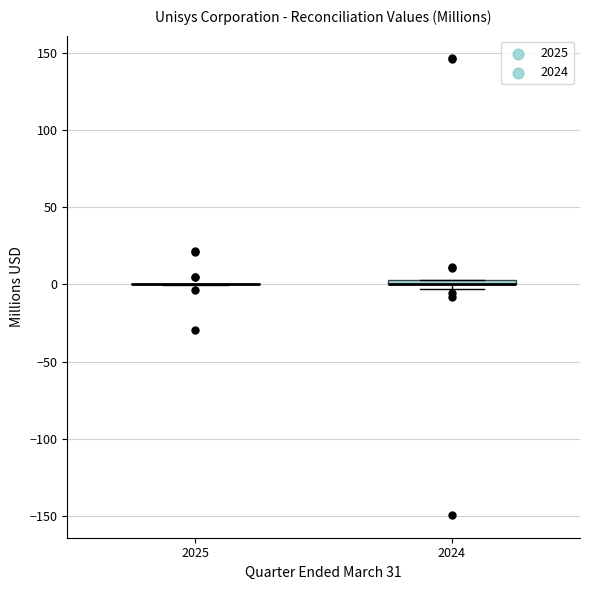

Where is the upper edge of the box at x = 2024 on the y-axis? The values are not printed on the chart, so give them approximately, as read against the axis.

5